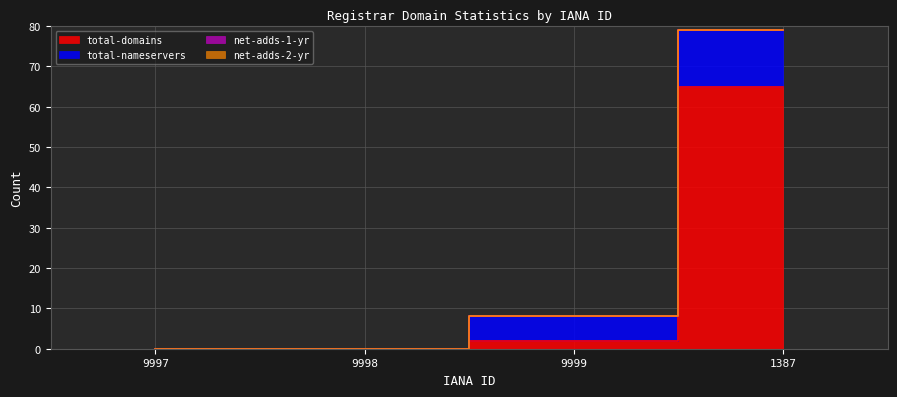

How many lines are shown in the chart?

4